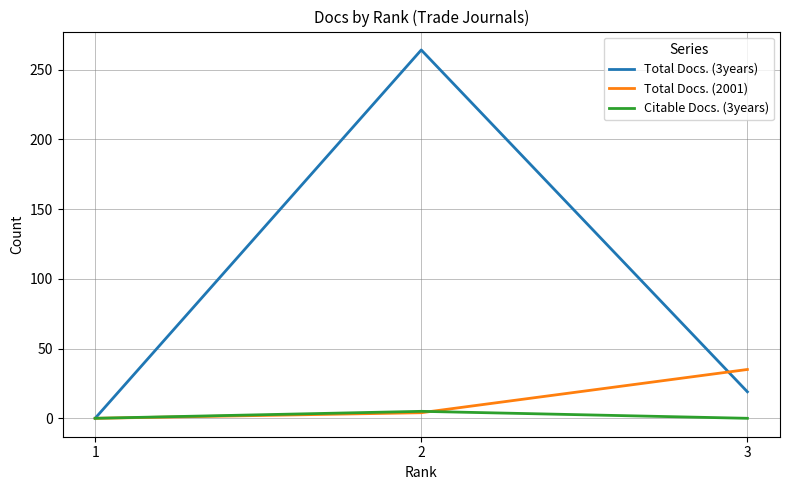

How many lines are shown in the chart?

3